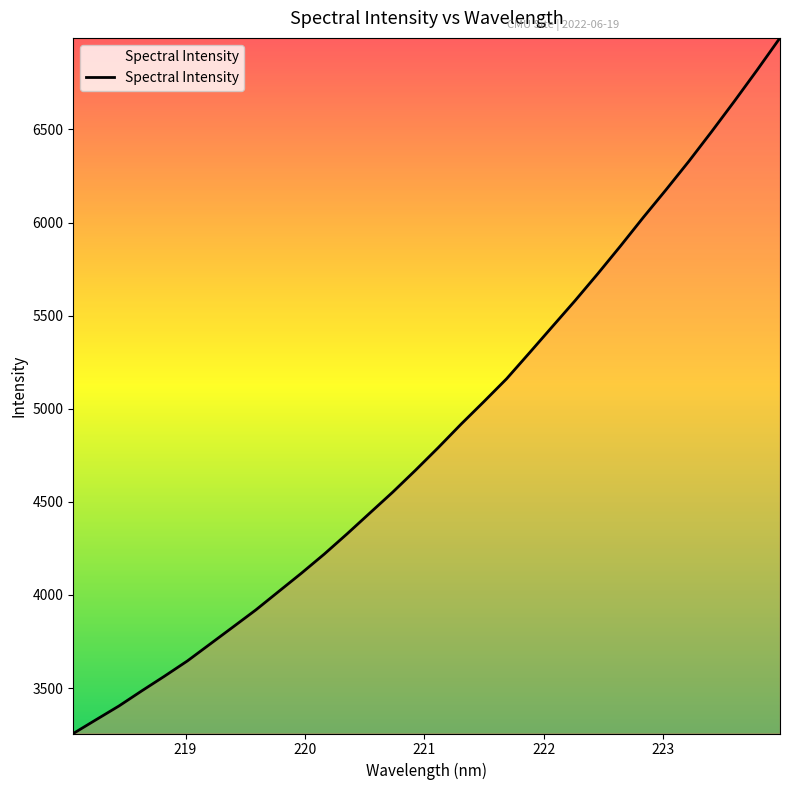

Does the chart have visible grid lines?

No